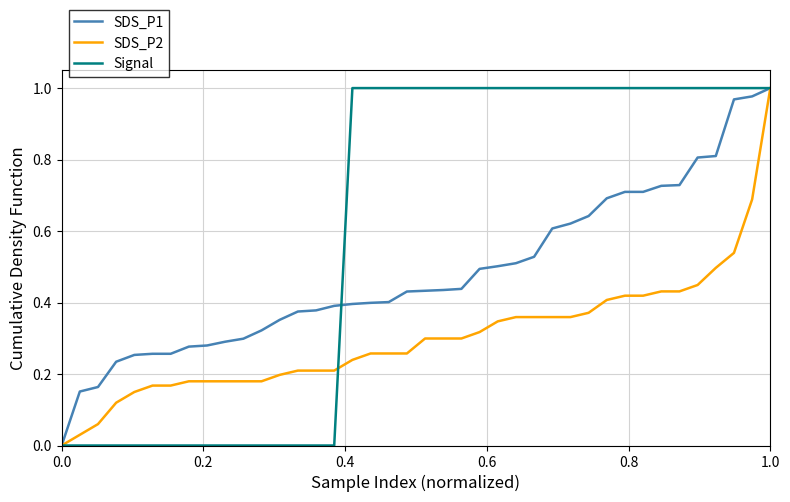

Which series has the largest total across all categories?

Signal